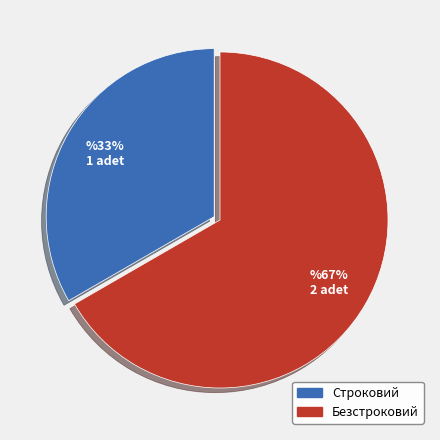

True or false: Строковий accounts for 33% of the total.

True